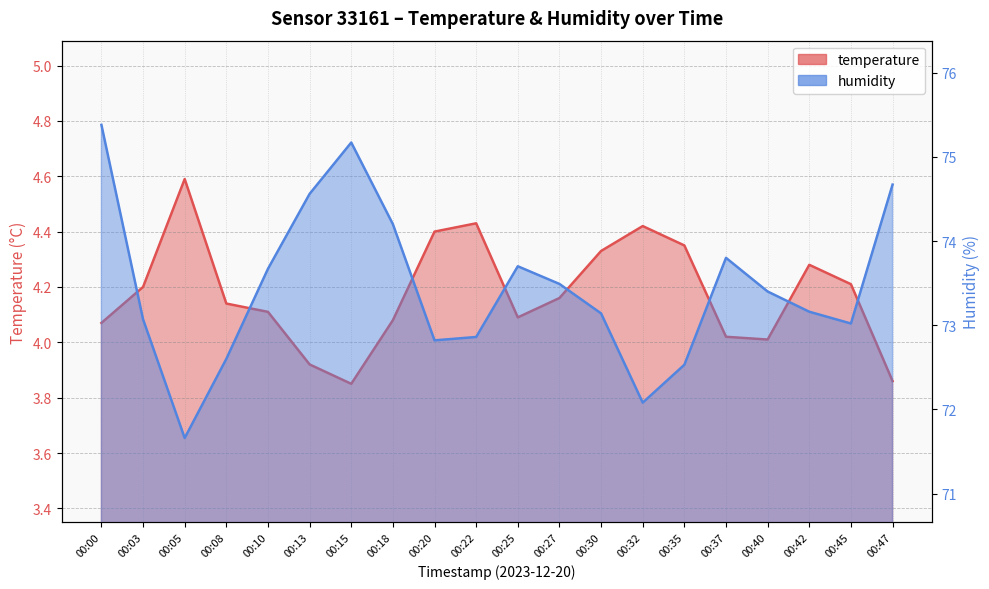

What is the sum of all temperature values?

83.5